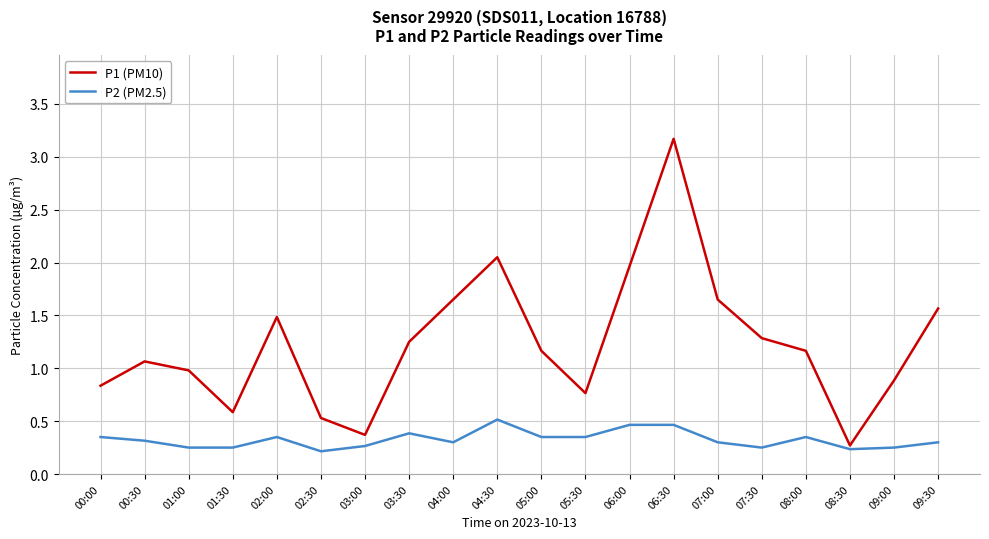

What is the difference between the P1 (PM10) values at 00:30 and 02:30?

0.5